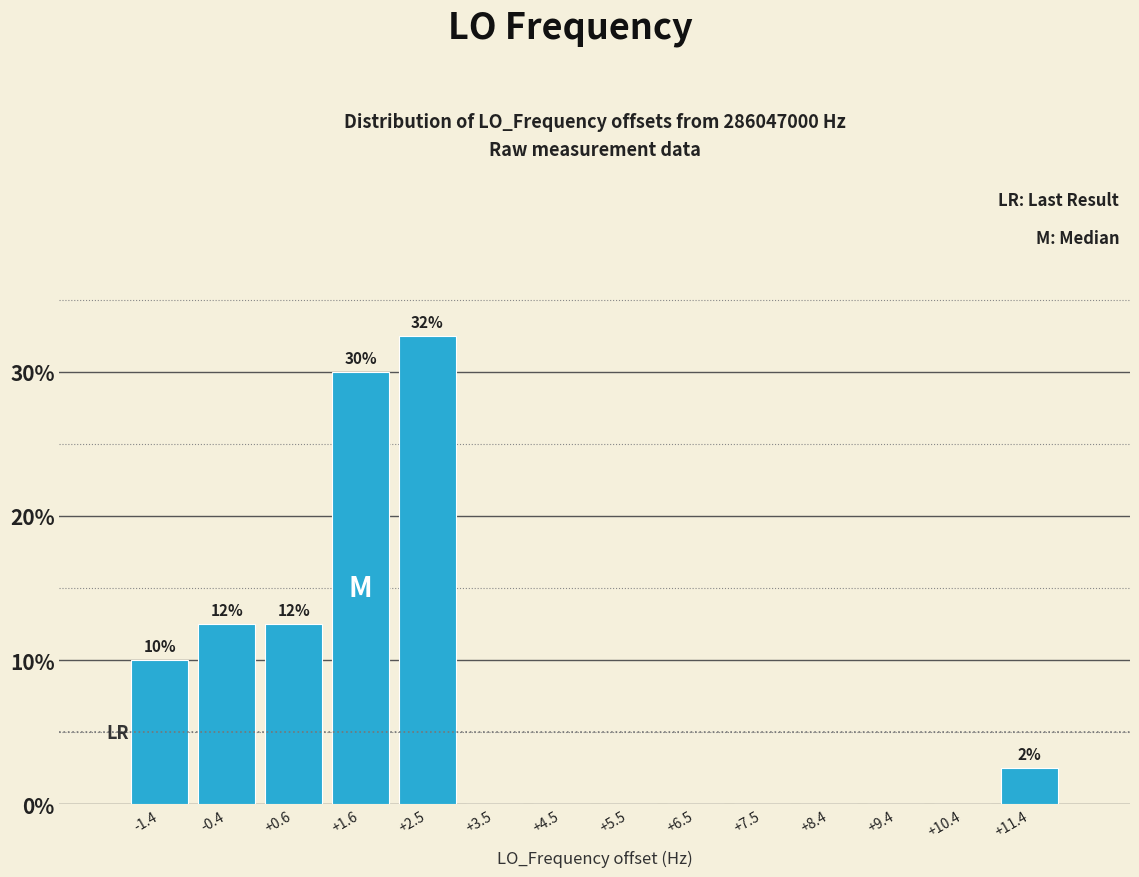

Which range on the x-axis has the tallest bar?

2.0 to 3.0